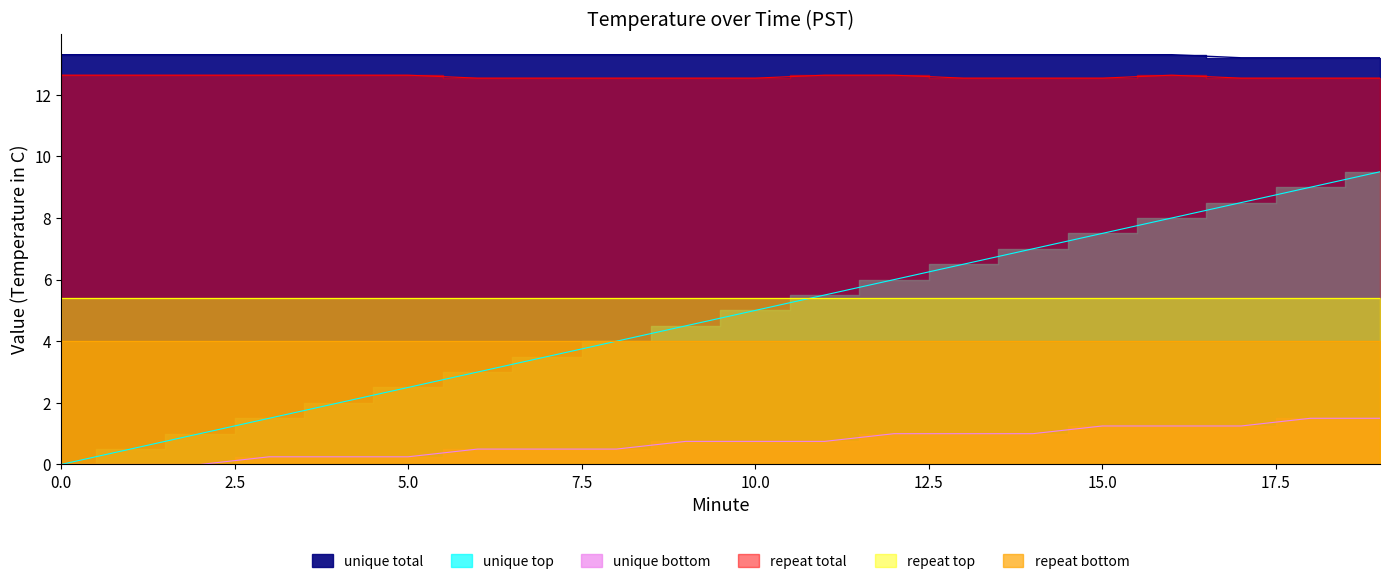

What is the greatest value displayed?

13.3